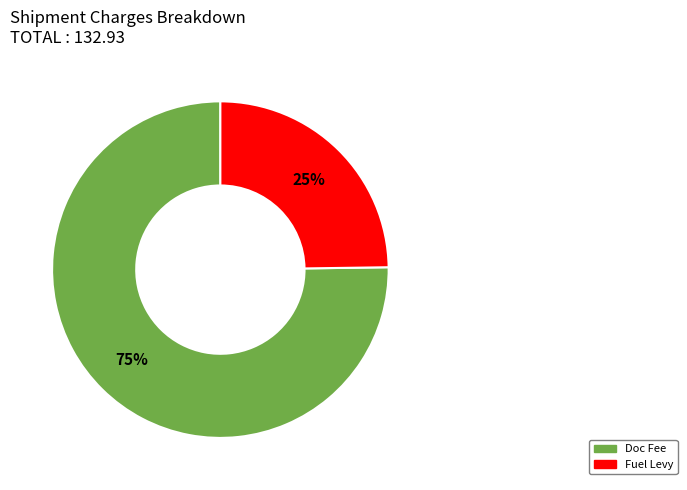

The Fuel Levy slice represents 25% of the pie. True or false?

True